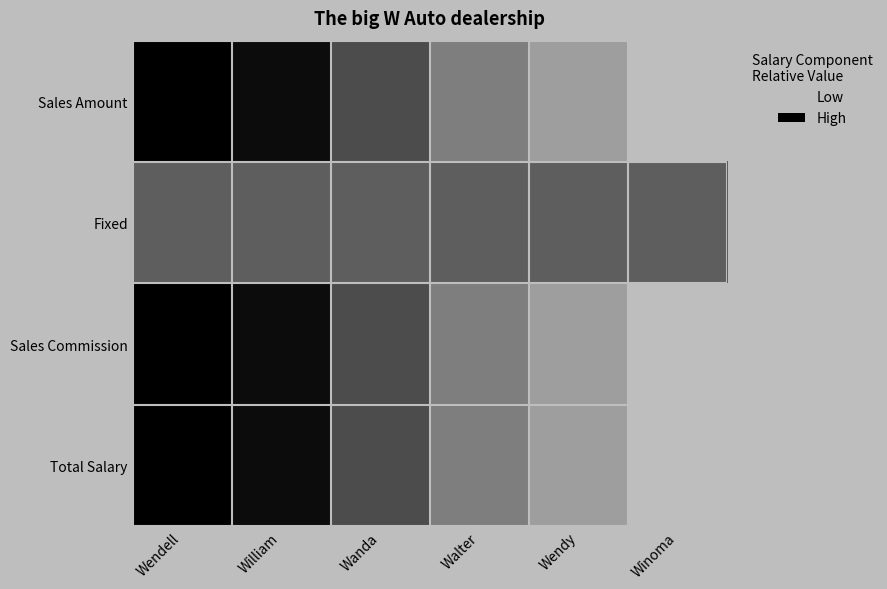

At which category is the sum across all series the highest?

Wendell